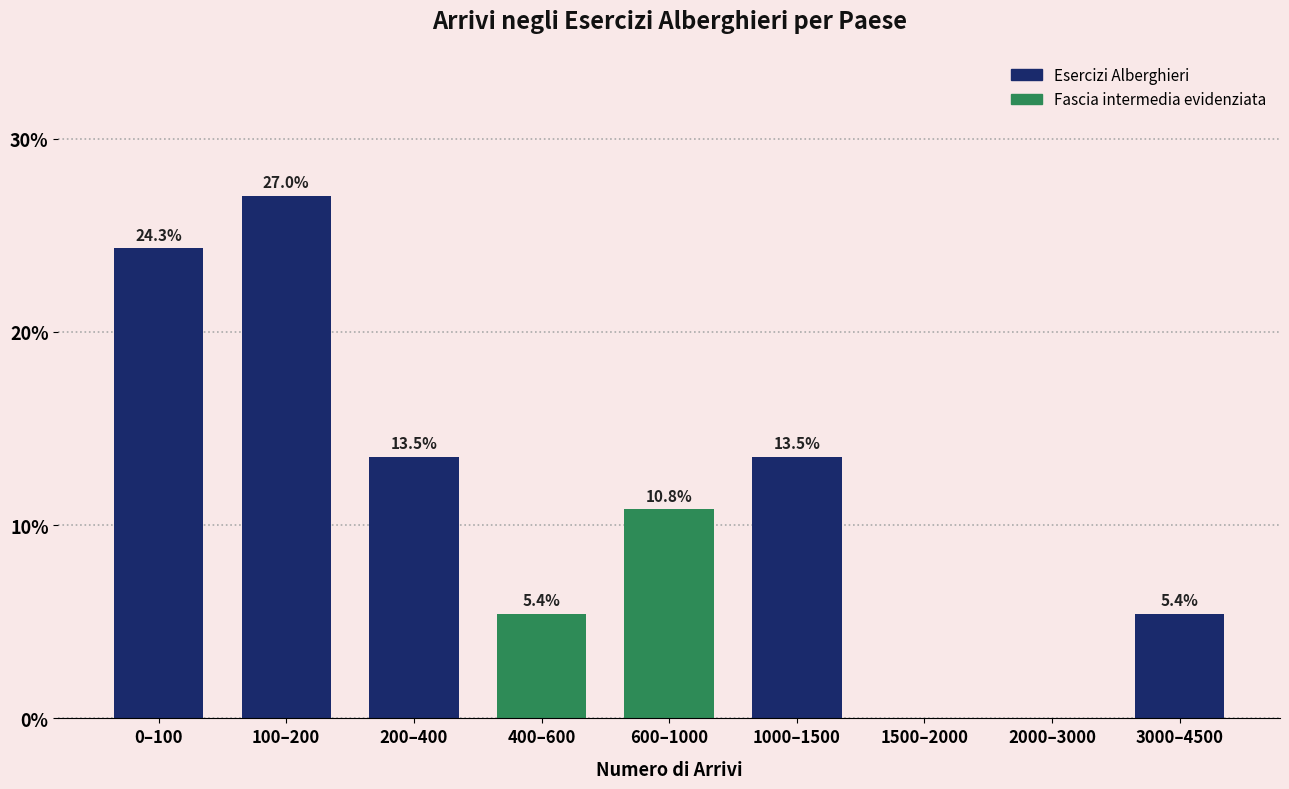

Reading right to left, list all the values displayed in this chart.

3000–4500=5.4	2000–3000=0.0	1500–2000=0.0	1000–1500=13.5	600–1000=10.8	400–600=5.4	200–400=13.5	100–200=27.0	0–100=24.3